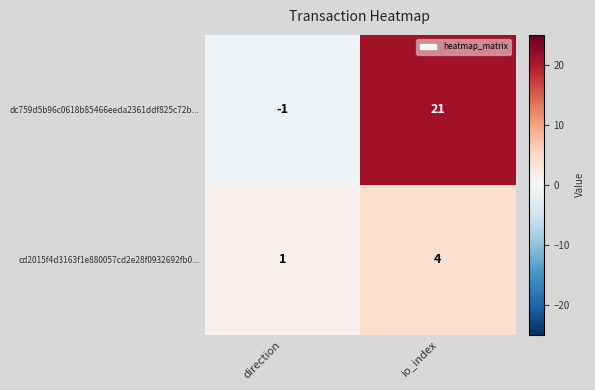

At which category is the sum across all series the highest?

io_index